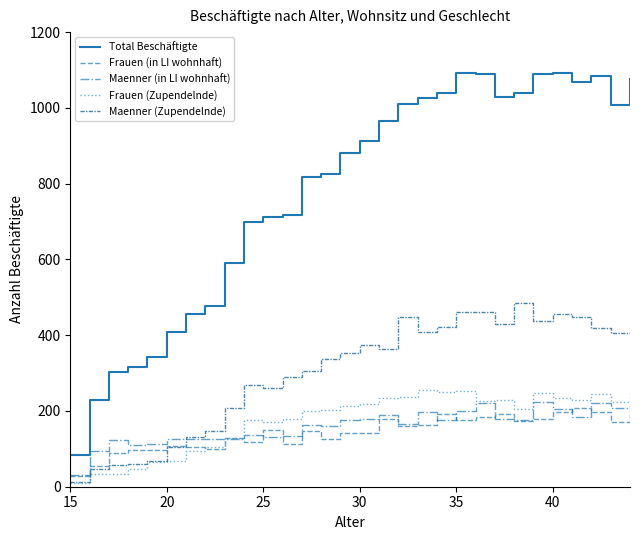

What are all the series names shown in the legend?

Total Beschäftigte, Frauen (in LI wohnhaft), Maenner (in LI wohnhaft), Frauen (Zupendelnde), Maenner (Zupendelnde)